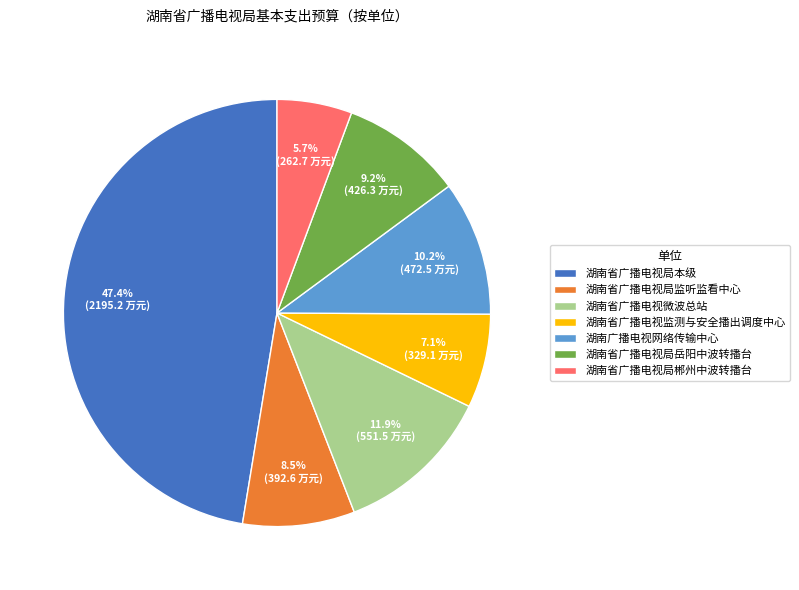

True or false: 湖南省广播电视局郴州中波转播台 accounts for 6% of the total.

True